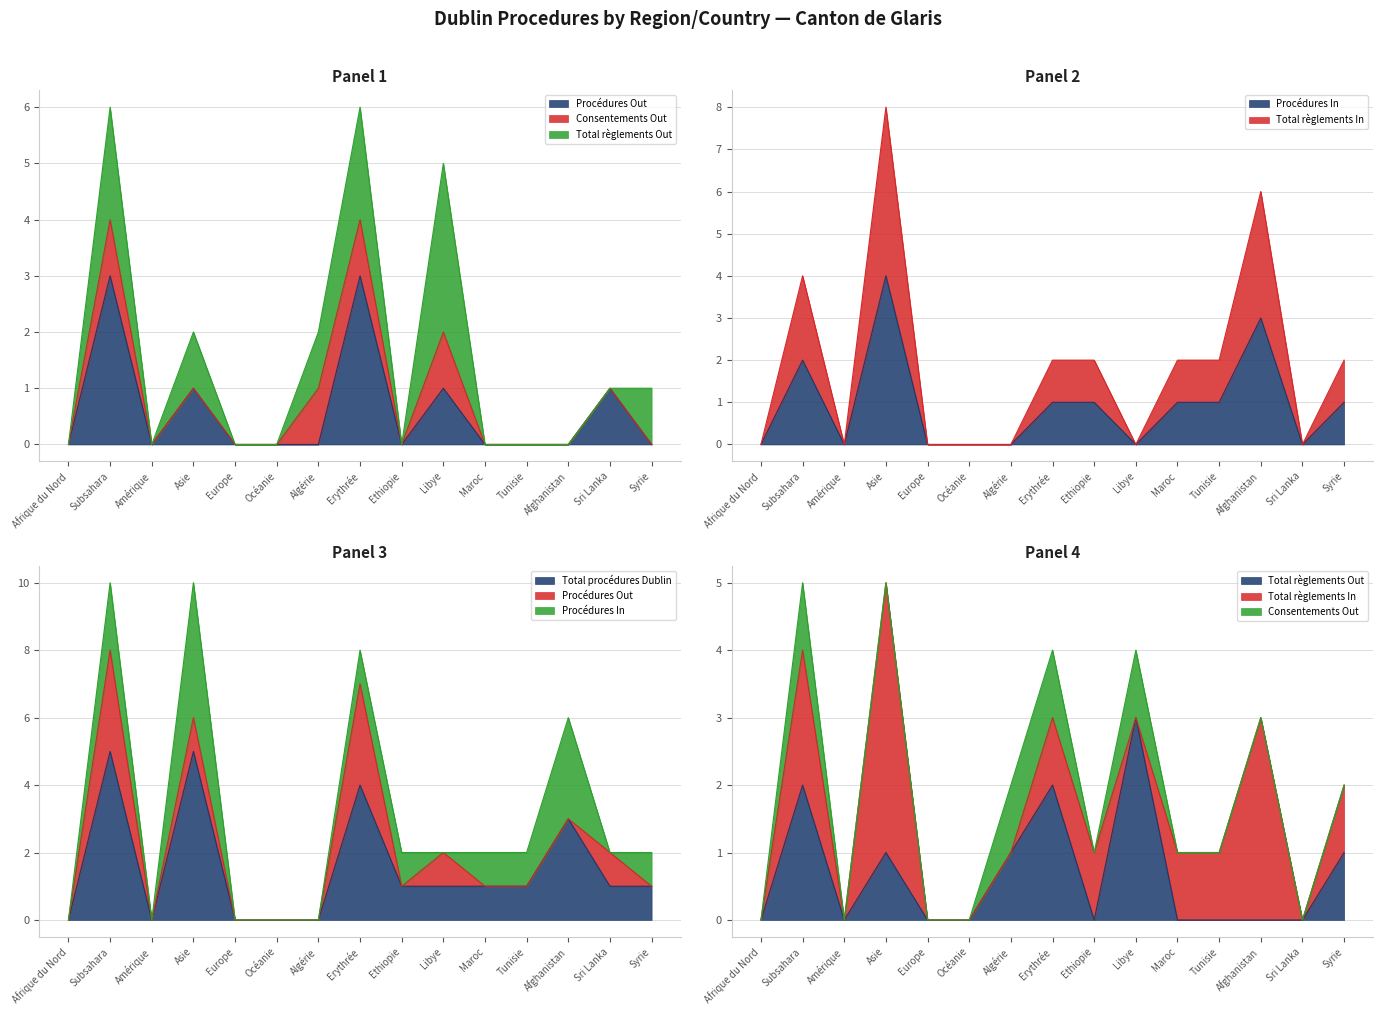

What position from the left is Afrique du Nord?

1